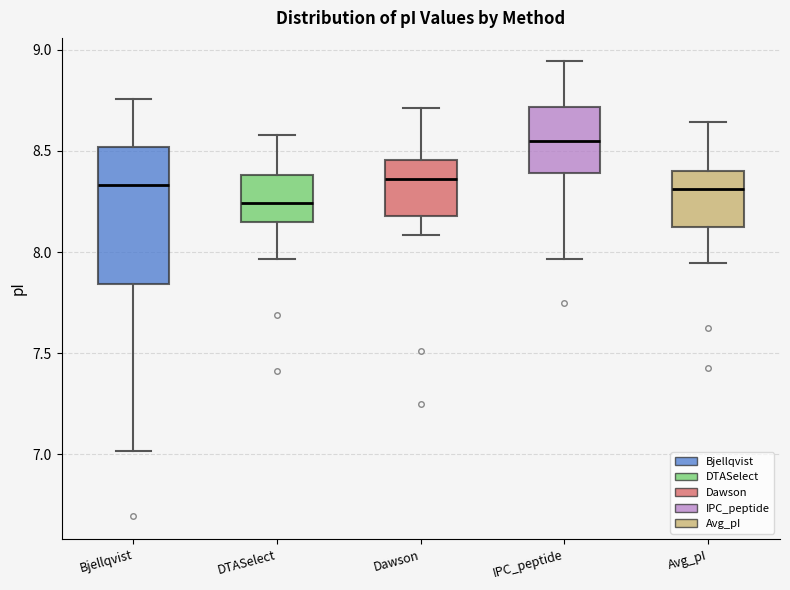

Reading left to right, read every box against the y-axis: the position of its median line, the range the box covers, and the ends of its whiskers. The values are not printed on the chart, so give them approximately, as read against the axis.

Bjellqvist: median 8.35, box 7.85 to 8.50, whiskers 7.00 to 8.75
DTASelect: median 8.25, box 8.15 to 8.40, whiskers 7.95 to 8.60
Dawson: median 8.35, box 8.20 to 8.45, whiskers 8.10 to 8.70
IPC_peptide: median 8.55, box 8.40 to 8.70, whiskers 7.95 to 8.95
Avg_pI: median 8.30, box 8.10 to 8.40, whiskers 7.95 to 8.65